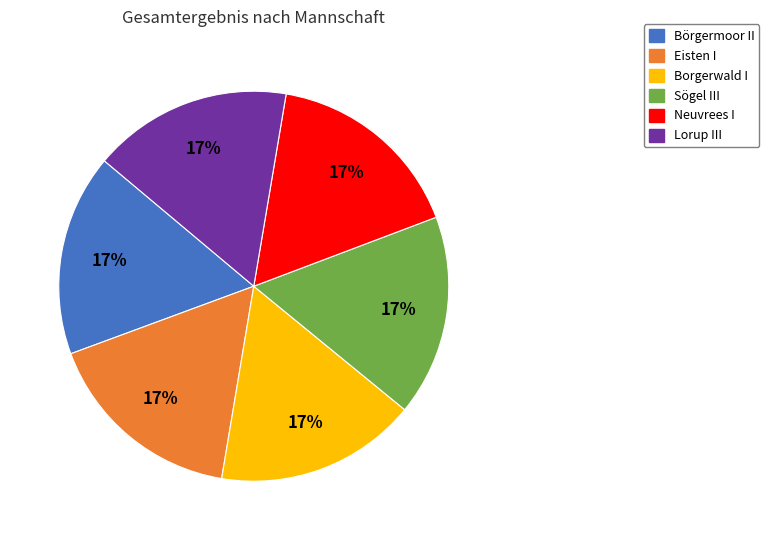

What is the ratio of the value at Börgermoor II to the value at Lorup III?

1.0